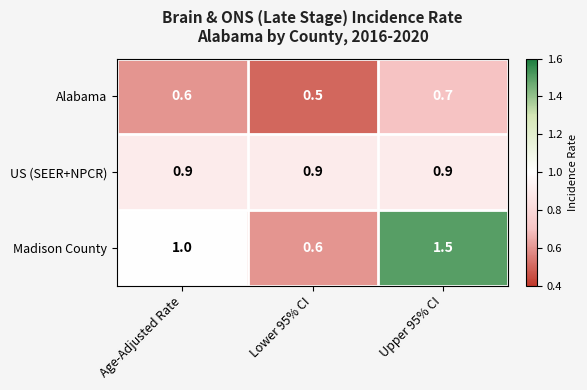

What is the highest value of the Alabama series?

0.7